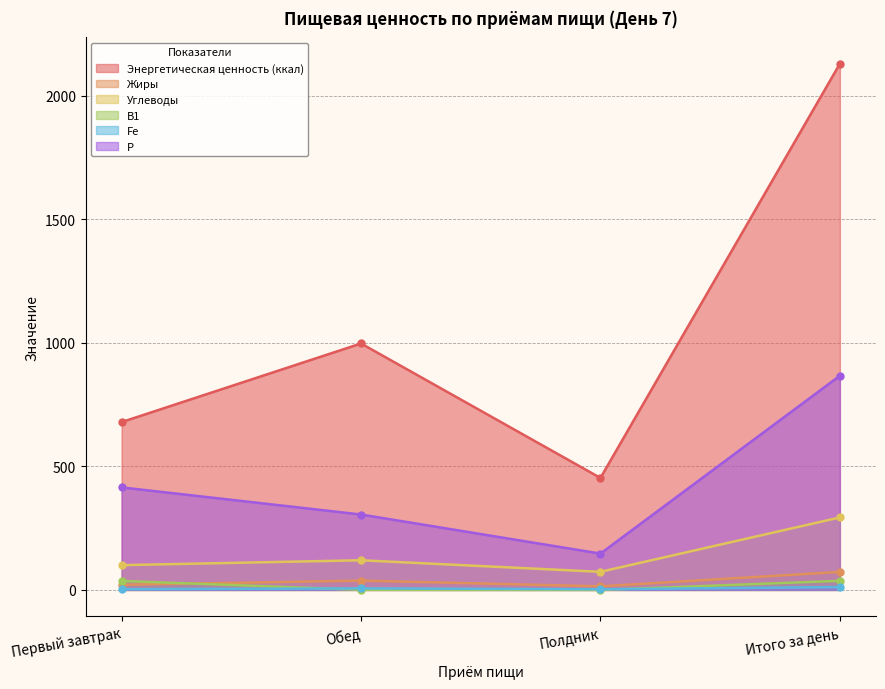

What is the label of the 2nd point from the right?

Полдник